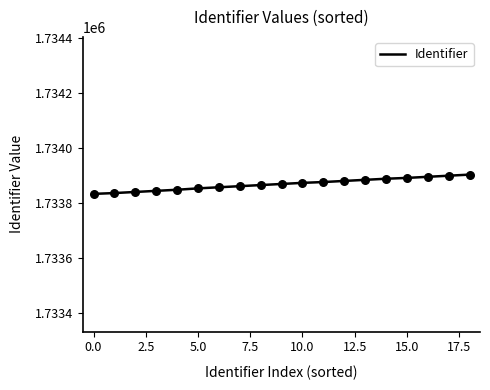

What is the smallest value displayed?

1733833